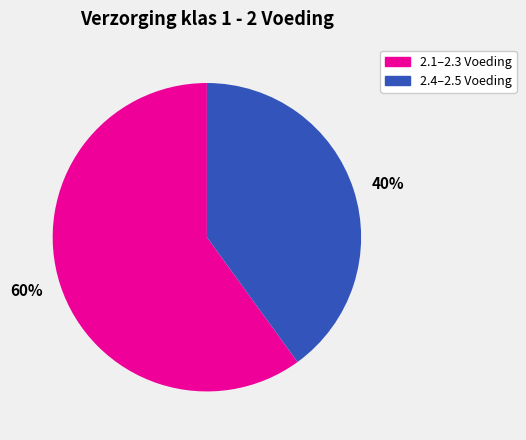

Is there a majority slice in this chart?

Yes